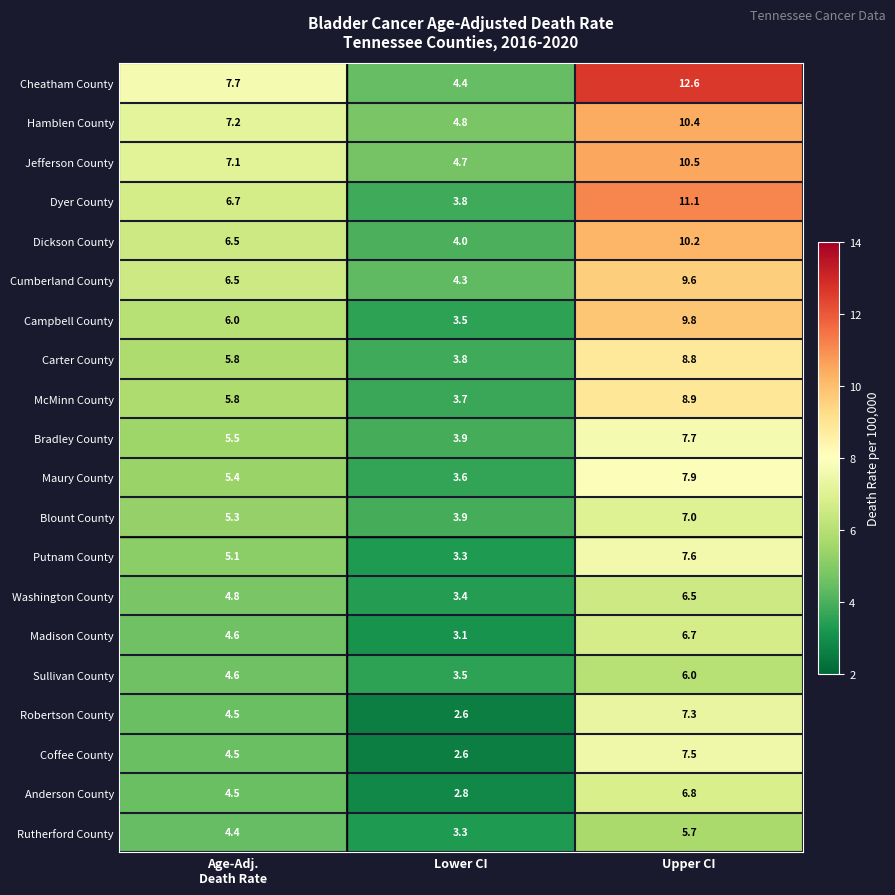

How many distinct data groups are displayed?

20